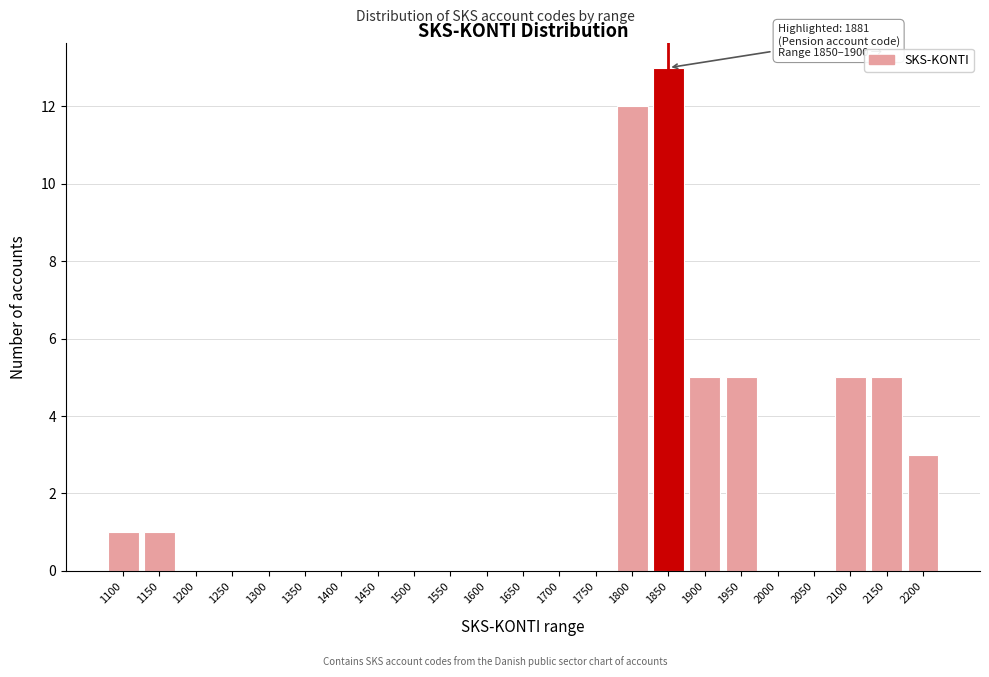

Reading left to right, what are all the values shown in this chart?

1100=1	1150=1	1200=0	1250=0	1300=0	1350=0	1400=0	1450=0	1500=0	1550=0	1600=0	1650=0	1700=0	1750=0	1800=12	1850=13	1900=5	1950=5	2000=0	2050=0	2100=5	2150=5	2200=3